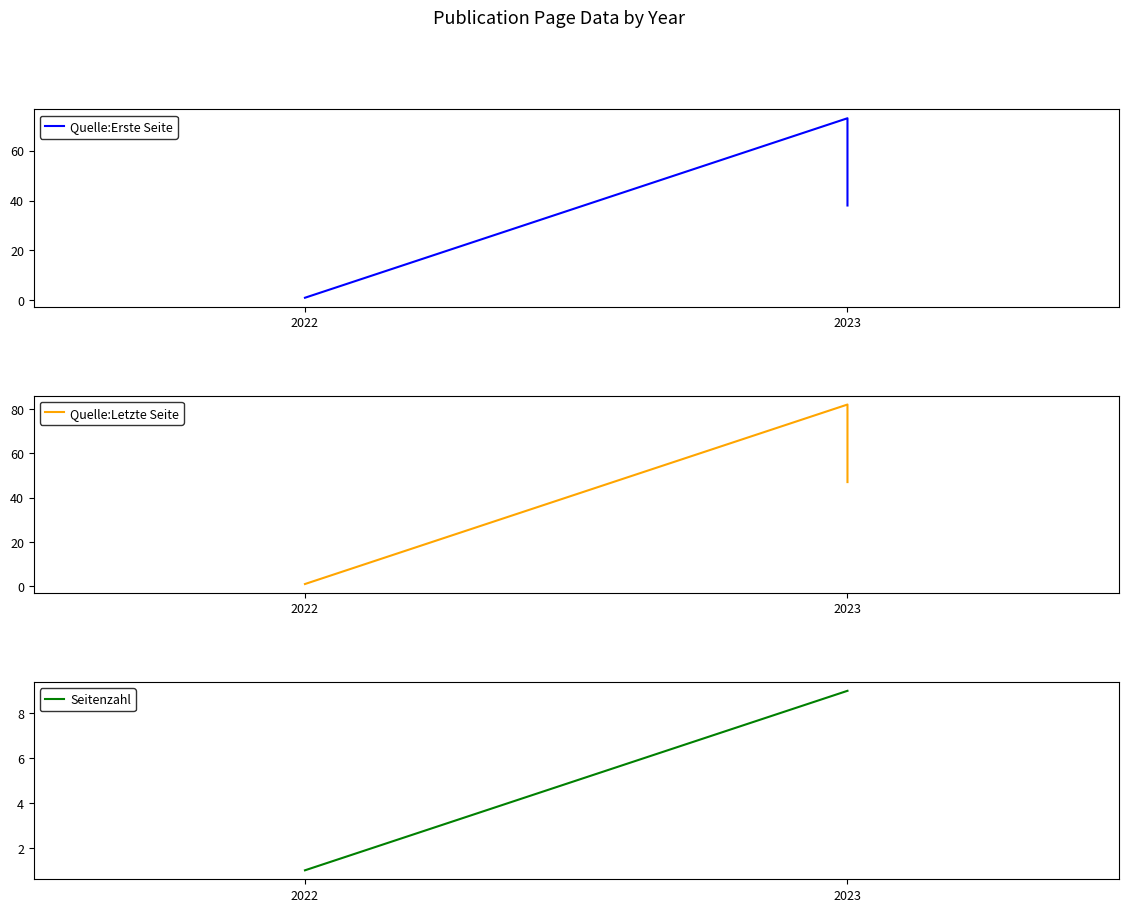

What is the approximate value of Seitenzahl at 2023?

9